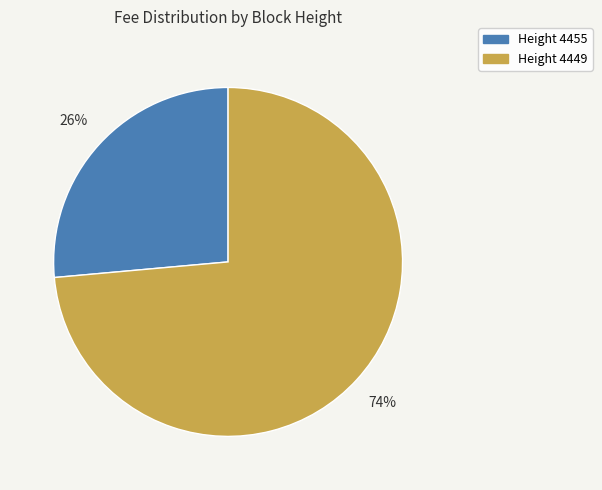

Combined, do Height 4449 and Height 4455 account for over 50%?

Yes